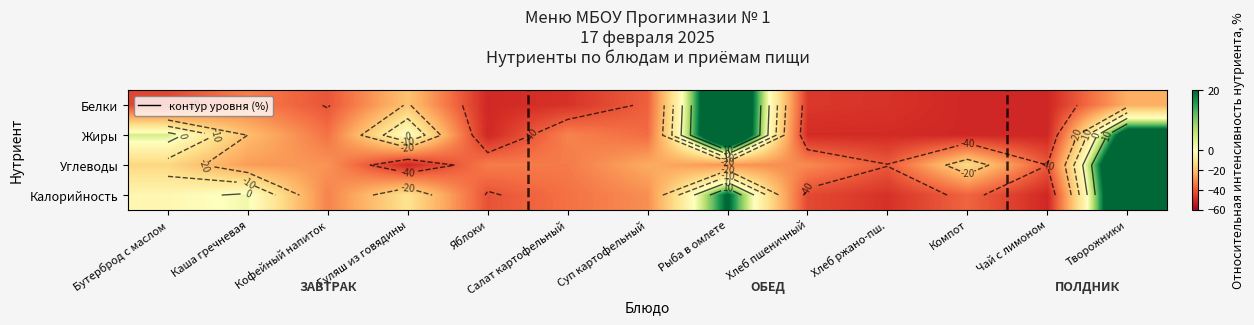

Is it true that Белки equals -29.8 at Чай с лимоном?

False